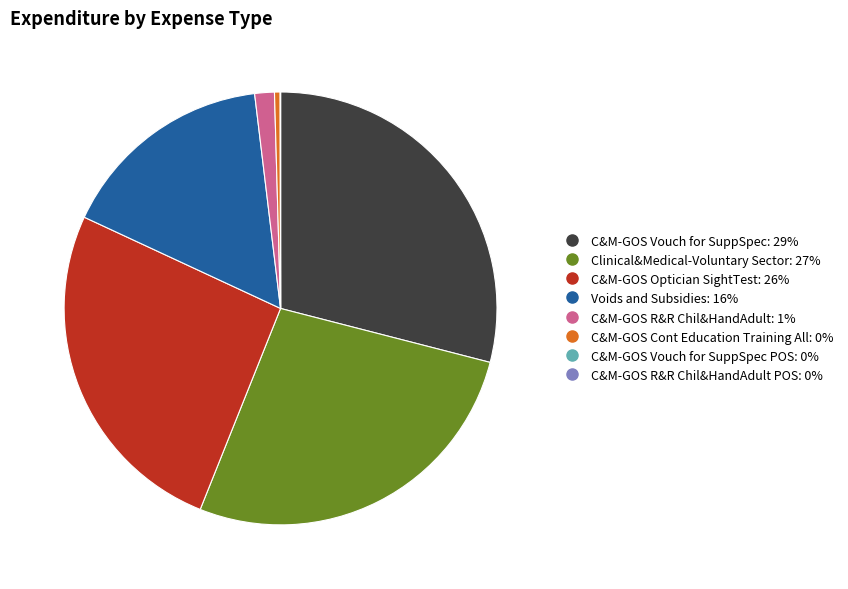

Is there a majority slice in this chart?

No